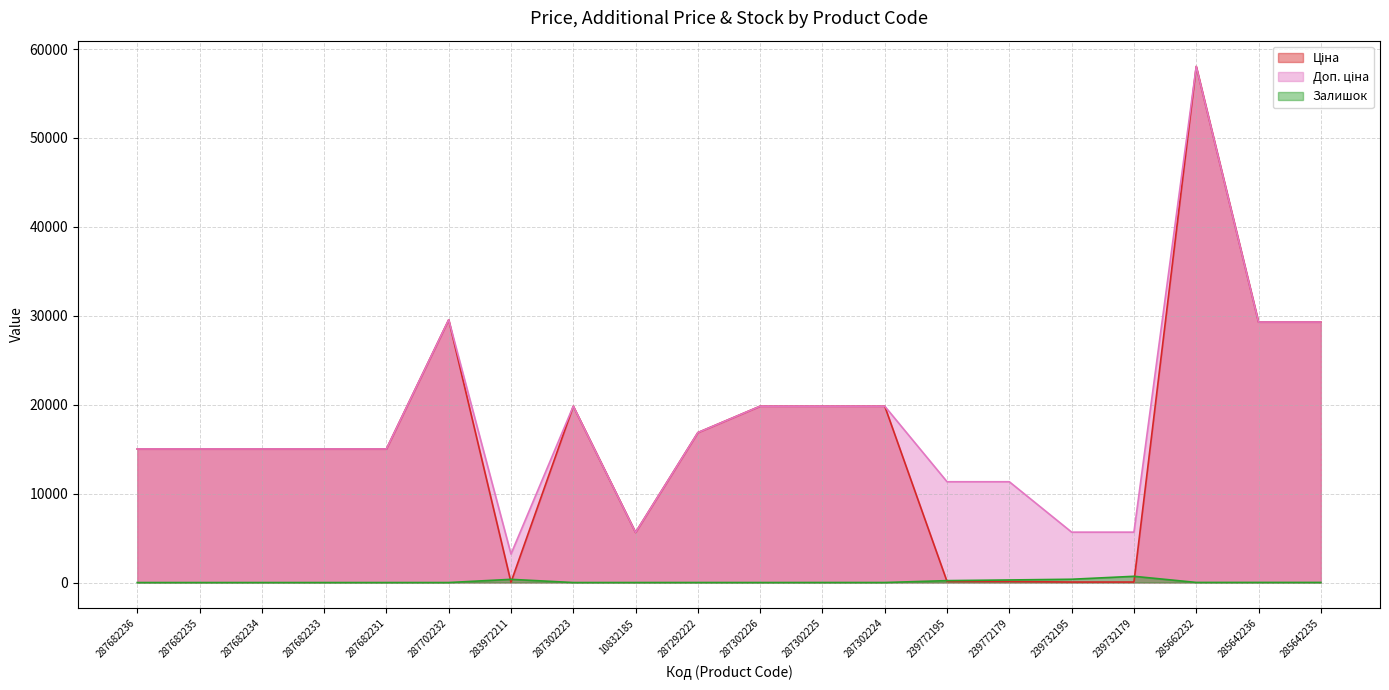

Which series has the largest total across all categories?

Доп. ціна